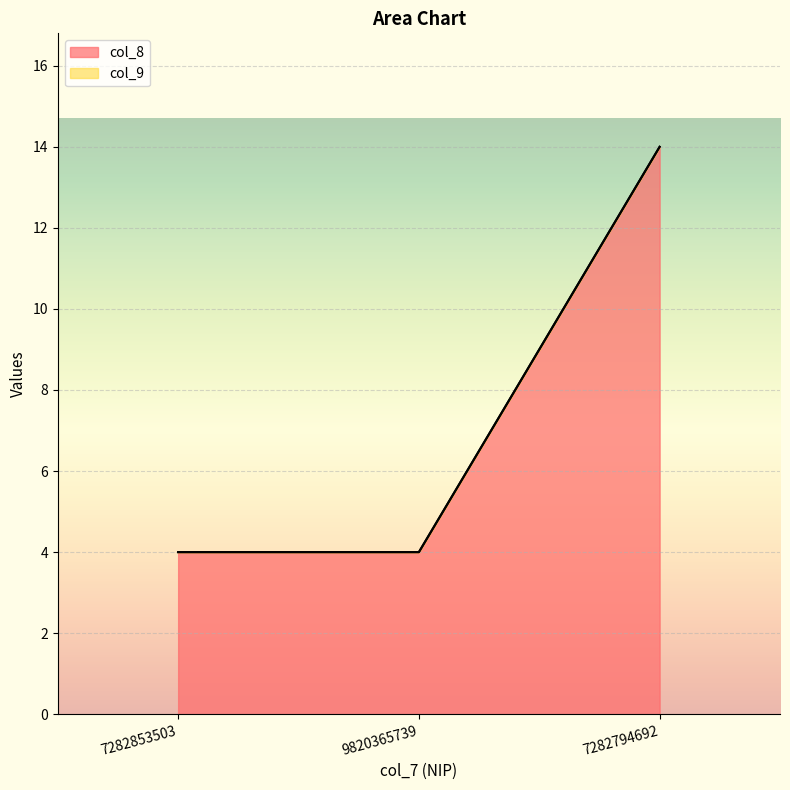

Reading right to left, extract all data points from this chart.

7282794692=14	9820365739=4	7282853503=4